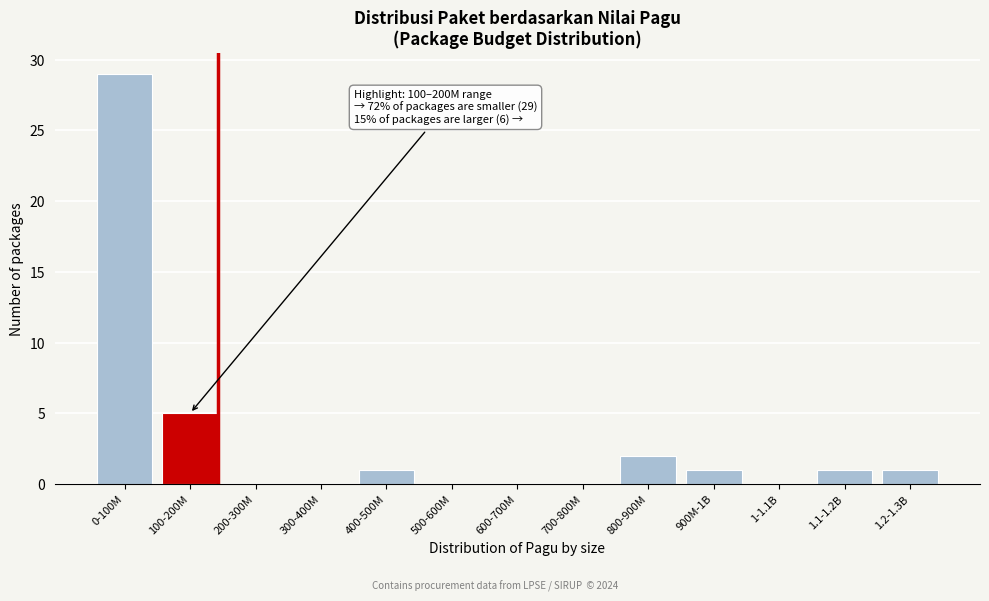

Reading left to right, what are all the values shown in this chart?

0-100M=29	100-200M=5	200-300M=0	300-400M=0	400-500M=1	500-600M=0	600-700M=0	700-800M=0	800-900M=2	900M-1B=1	1-1.1B=0	1.1-1.2B=1	1.2-1.3B=1